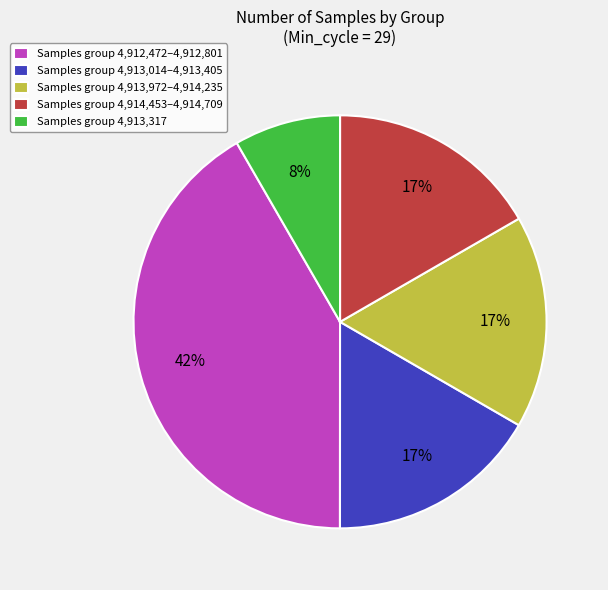

Which category has the biggest portion of the pie?

Samples group 4,912,472–4,912,801